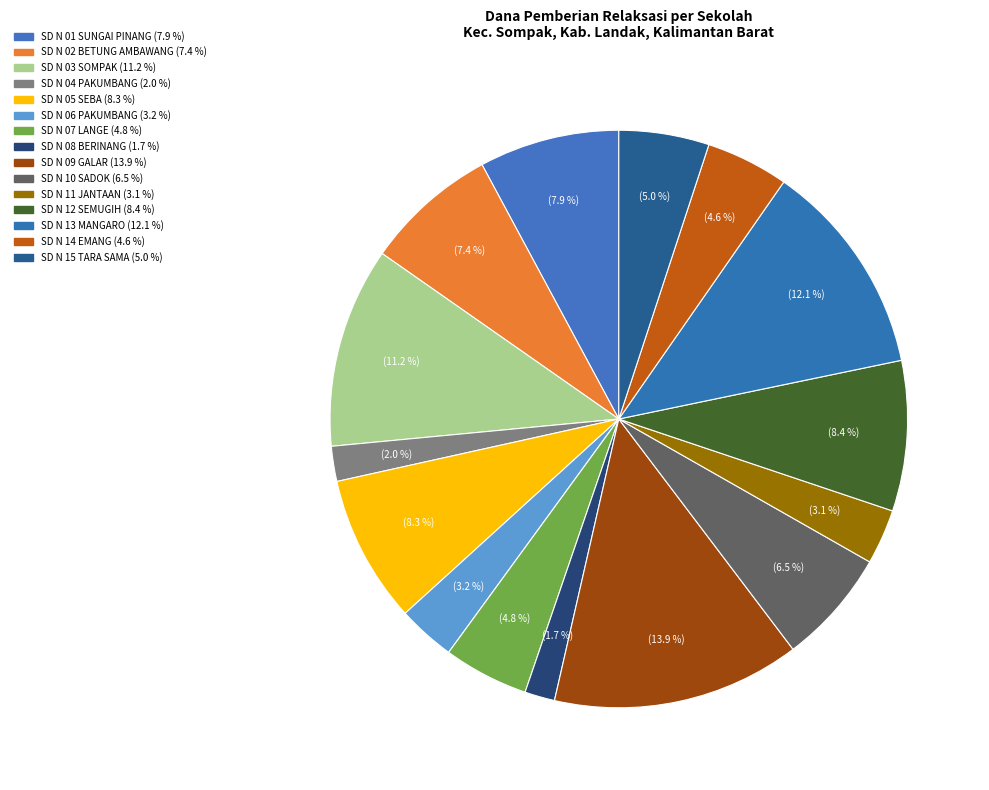

Count the number of slices in the pie.

15